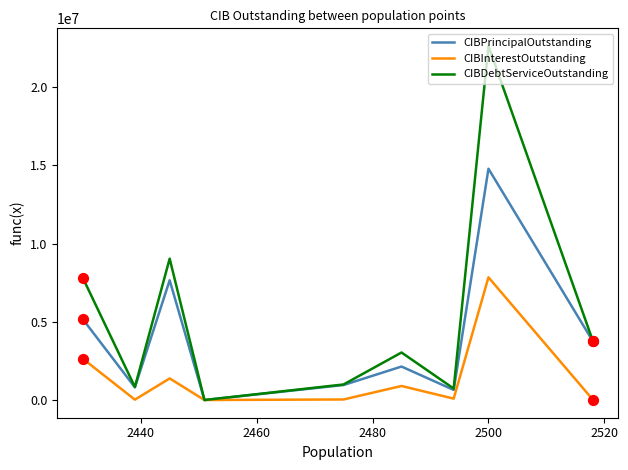

Which series has the widest spread of values?

CIBDebtServiceOutstanding